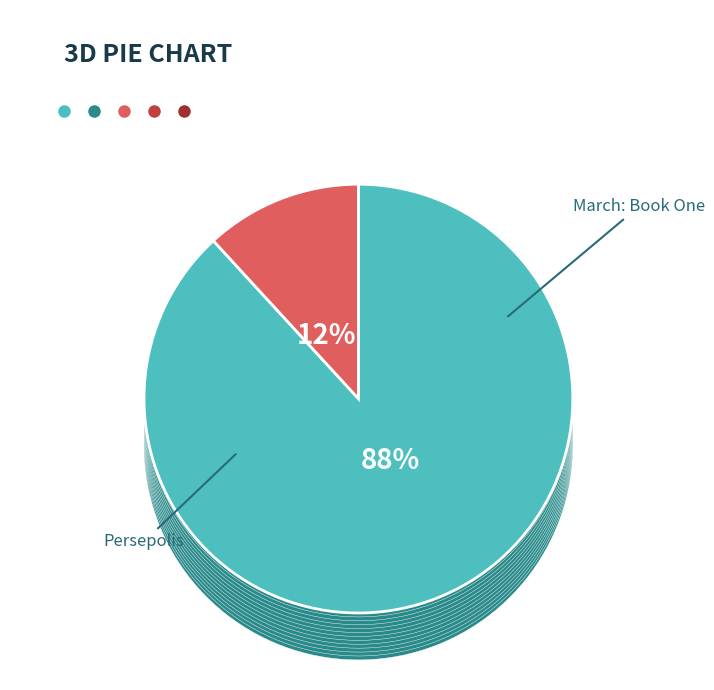

To the nearest percent, what percentage of the pie is March: Book One?

12%